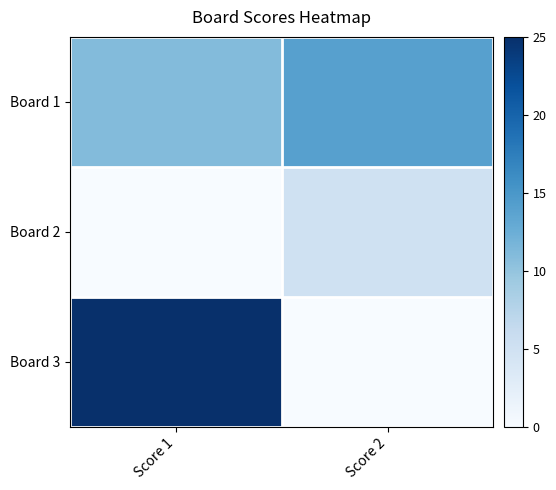

Which category has the highest value across all series?

Score 1